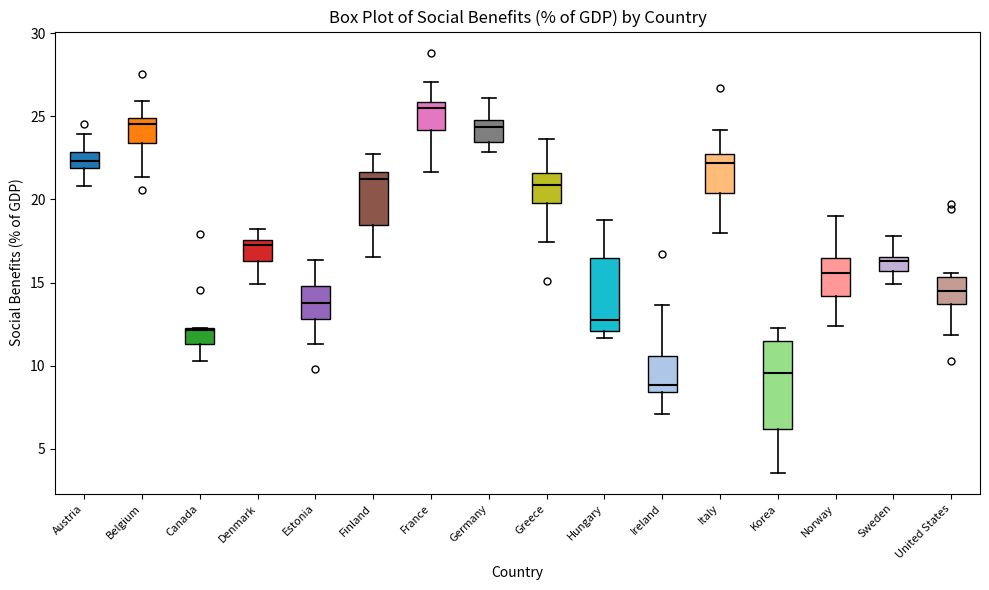

Reading left to right, transcribe this box plot: for each box, give where its median line is, the range the box spans, and where its two whiskers end, as read against the y-axis. The values are not printed on the chart, so give them approximately, as read against the axis.

Austria: median 22.5, box 22.0 to 23.0, whiskers 21.0 to 24.0
Belgium: median 24.5, box 23.5 to 25.0, whiskers 21.5 to 26.0
Canada: median 12.0, box 11.5 to 12.5, whiskers 10.5 to 12.5
Denmark: median 17.5 (just below the box's upper edge), box 16.5 to 17.5, whiskers 15.0 to 18.0
Estonia: median 14.0, box 13.0 to 15.0, whiskers 11.5 to 16.5
Finland: median 21.0, box 18.5 to 21.5, whiskers 16.5 to 22.5
France: median 25.5, box 24.0 to 26.0, whiskers 21.5 to 27.0
Germany: median 24.5, box 23.5 to 25.0, whiskers 23.0 to 26.0
Greece: median 21.0, box 20.0 to 21.5, whiskers 17.5 to 23.5
Hungary: median 12.5, box 12.0 to 16.5, whiskers 11.5 to 19.0
Ireland: median 9.0, box 8.5 to 10.5, whiskers 7.0 to 13.5
Italy: median 22.0, box 20.5 to 22.5, whiskers 18.0 to 24.0
Korea: median 9.5, box 6.0 to 11.5, whiskers 3.5 to 12.5
Norway: median 15.5, box 14.0 to 16.5, whiskers 12.5 to 19.0
Sweden: median 16.5 (just below the box's upper edge), box 15.5 to 16.5, whiskers 15.0 to 18.0
United States: median 14.5, box 13.5 to 15.5, whiskers 12.0 to 15.5 (just above the box's upper edge)